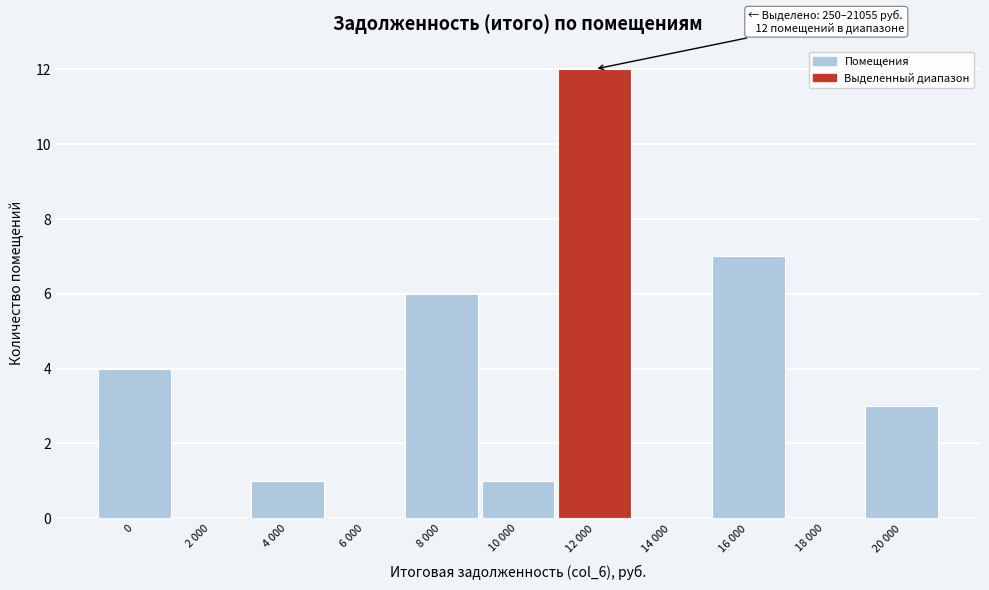

Reading left to right, list all the values displayed in this chart.

0=4	2 000=0	4 000=1	6 000=0	8 000=6	10 000=1	12 000=12	14 000=0	16 000=7	18 000=0	20 000=3